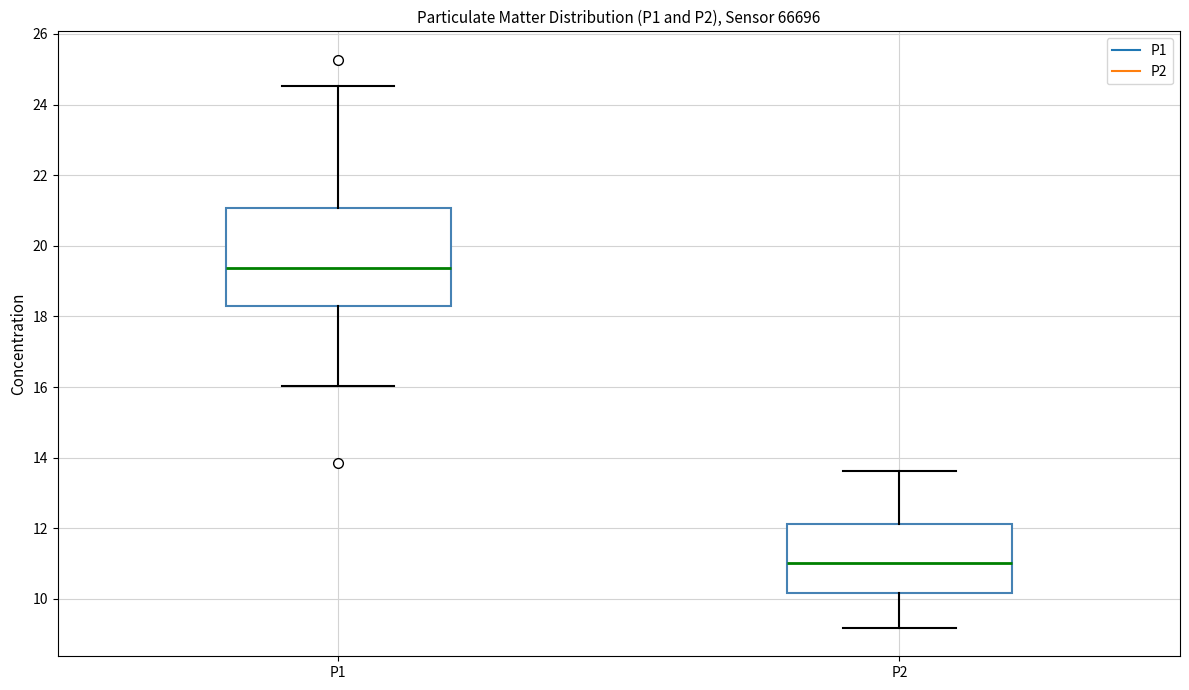

Reading left to right, transcribe this box plot: for each box, give where its median line is, the range the box spans, and where its two whiskers end, as read against the y-axis. The values are not printed on the chart, so give them approximately, as read against the axis.

P1: median 19.4, box 18.2 to 21.0, whiskers 16.0 to 24.6
P2: median 11.0, box 10.2 to 12.2, whiskers 9.2 to 13.6